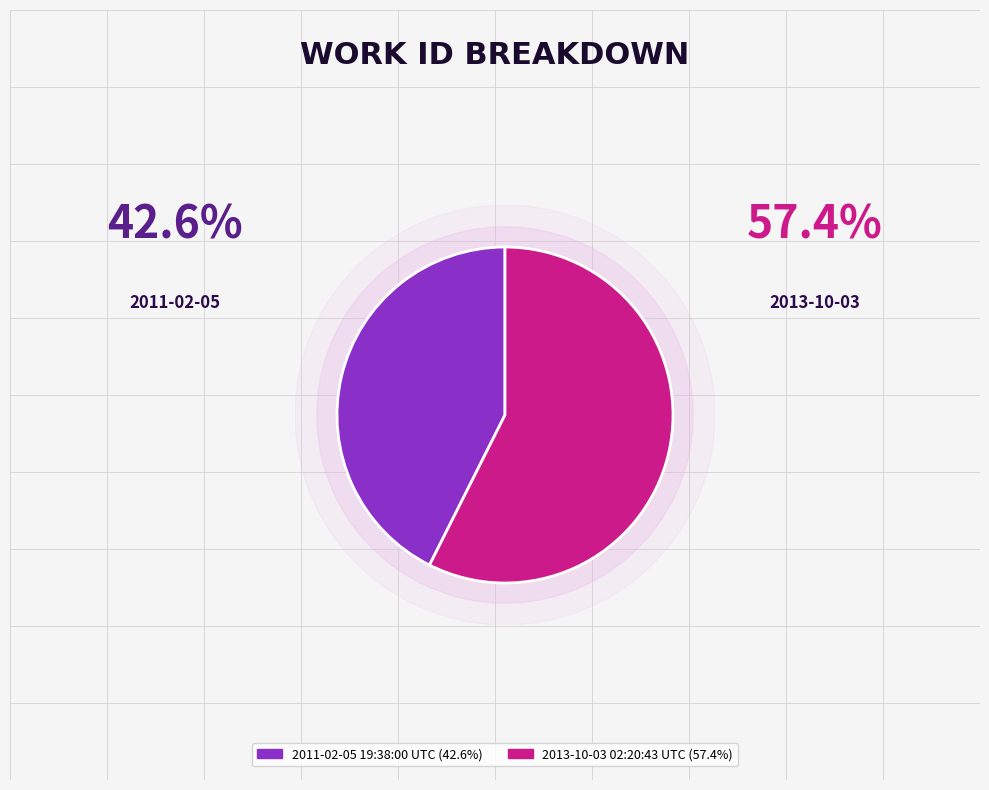

How many slices are in this pie chart?

2